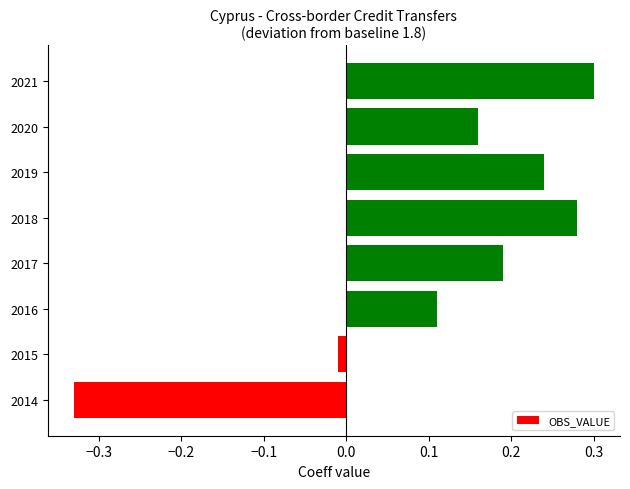

Is it true that the value at 2014 is -0.2?

False